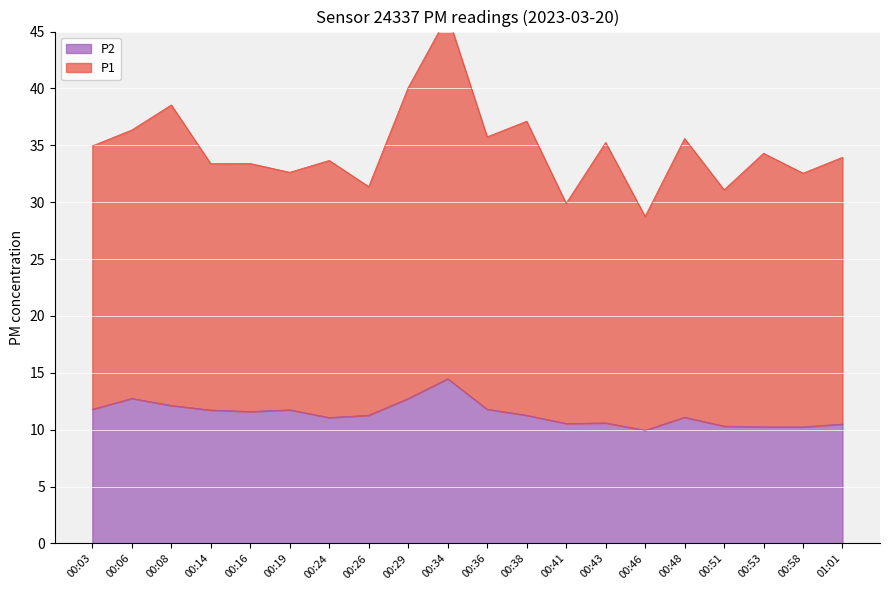

What are all the series names shown in the legend?

P1, P2